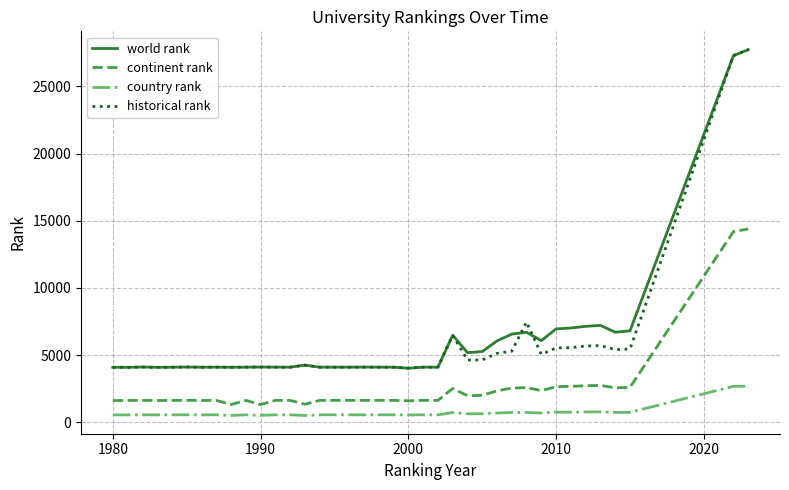

What are all the series names shown in the legend?

world rank, continent rank, country rank, historical rank